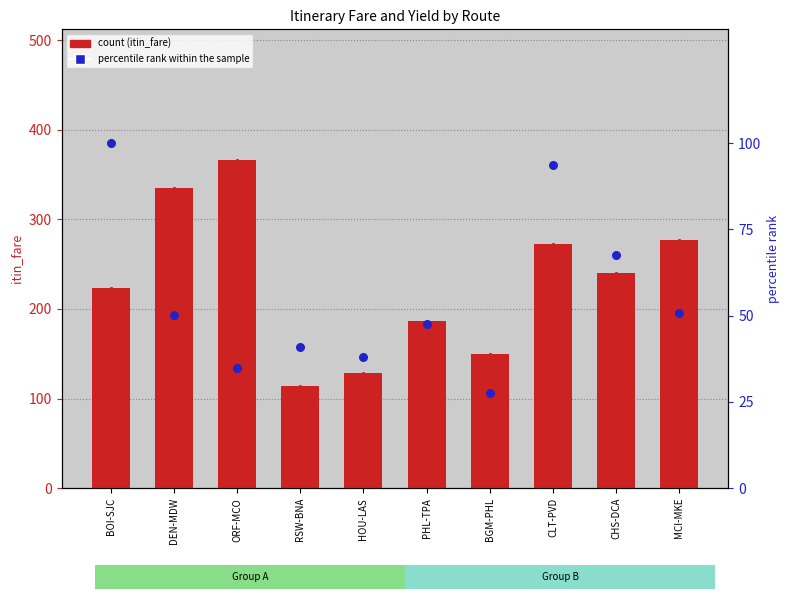

What is the total value across all series at BGM-PHL?

177.4